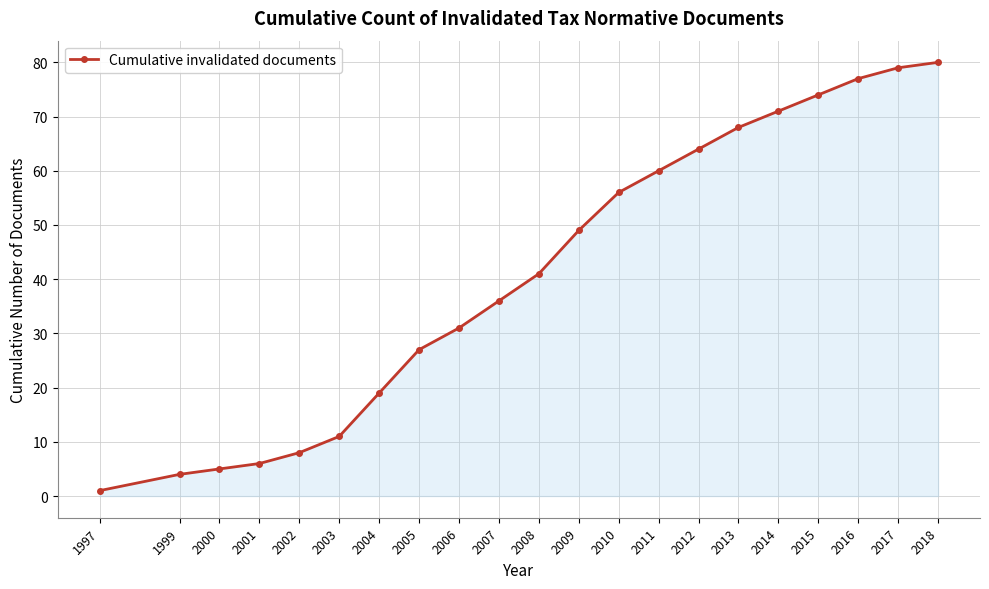

Does the chart display data point markers on the line(s)?

Yes